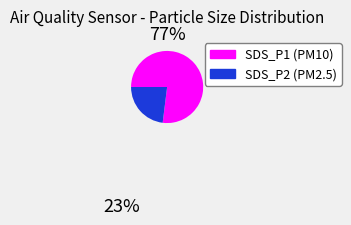

Do SDS_P1 and SDS_P2 together represent more than half of the pie?

Yes